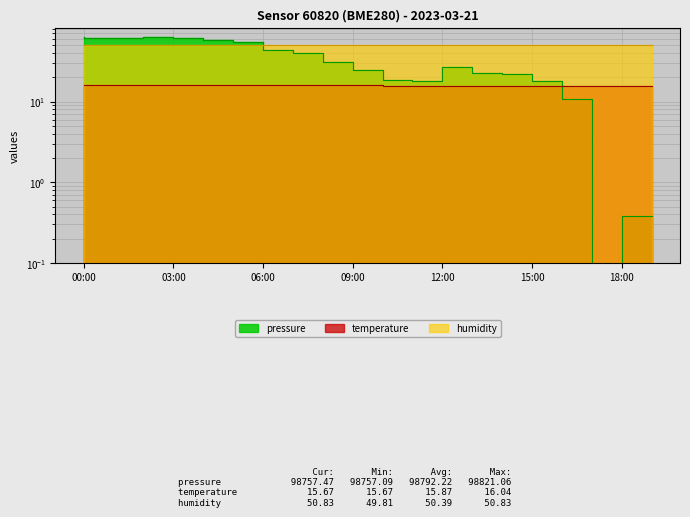

Which label corresponds to the largest value in the chart?

00:00